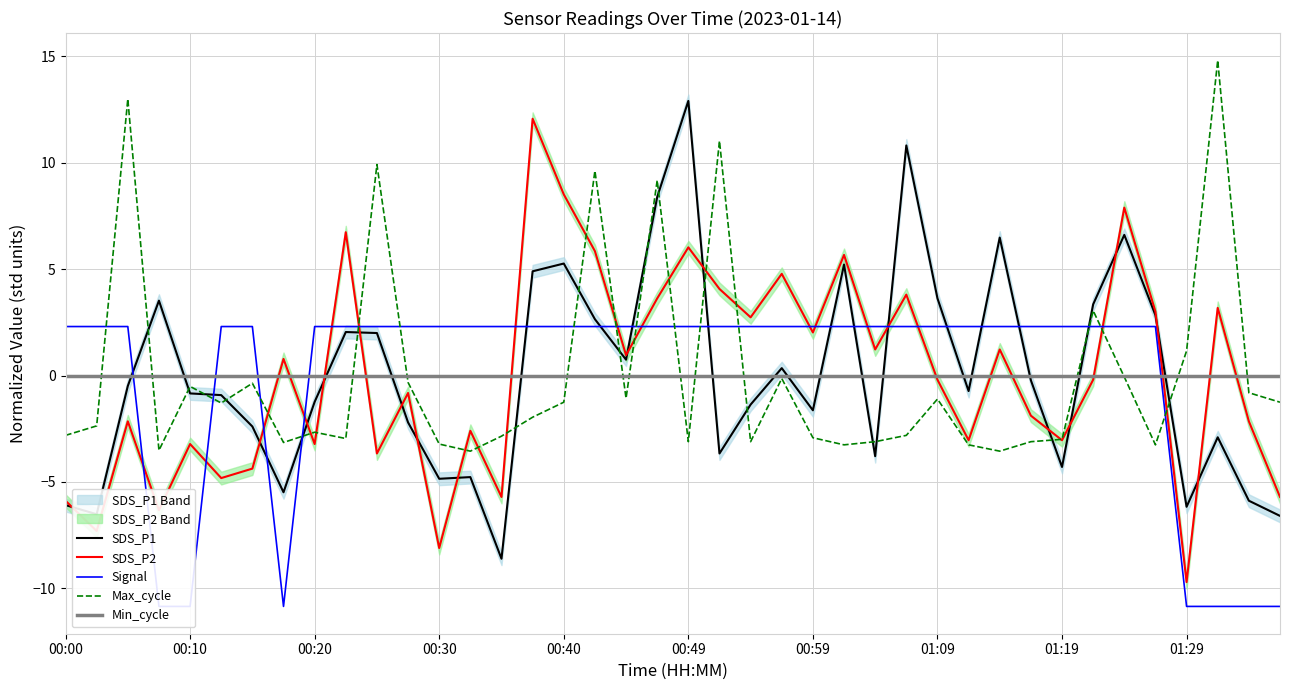

In SDS_P2, how many points are higher than both neighbors (excluding endpoints)?

14